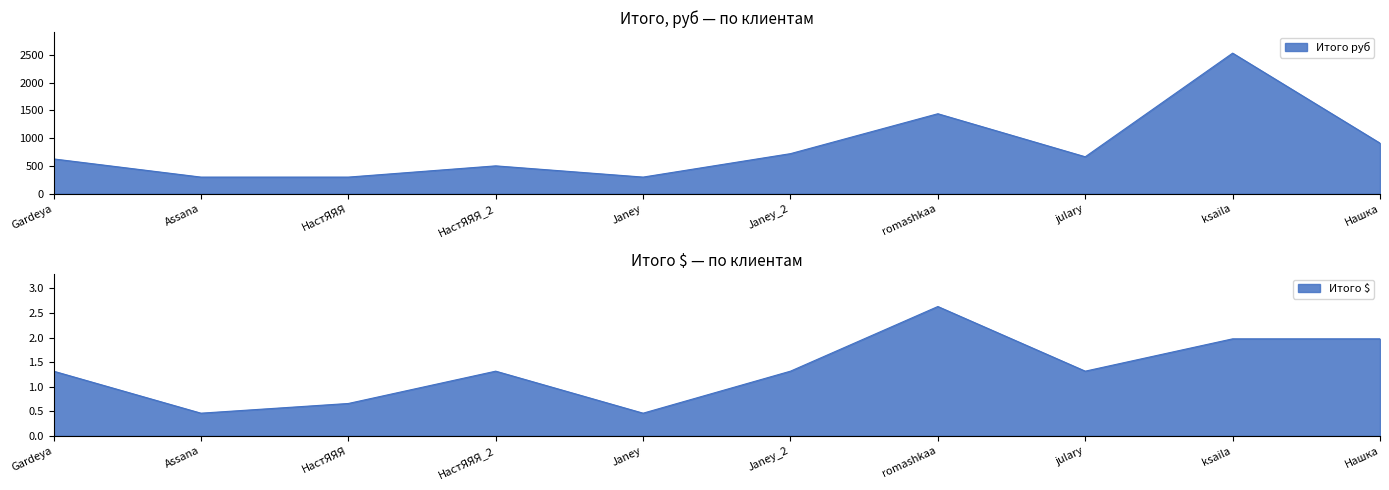

At which category does the chart reach its minimum across all series?

Assana